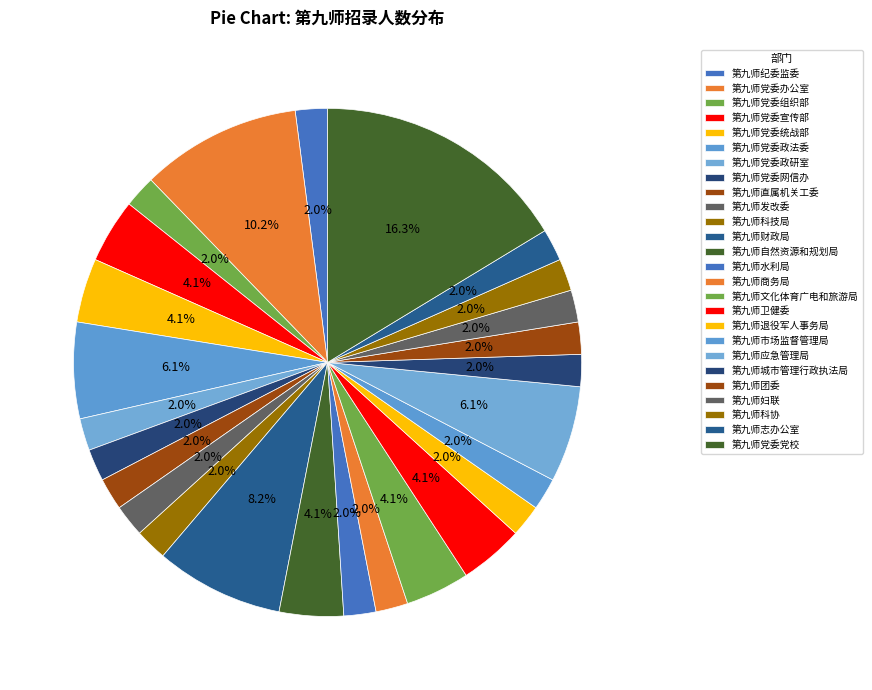

How many segments does this pie chart have?

26